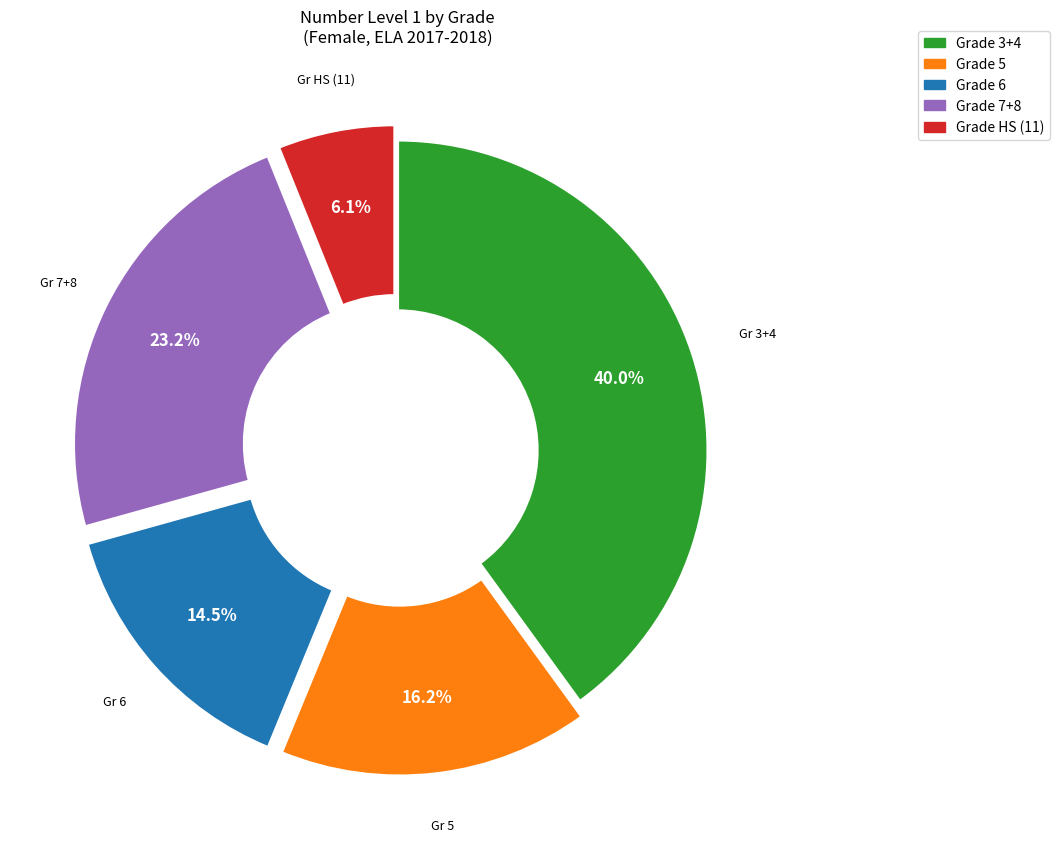

Is there a majority slice in this chart?

No